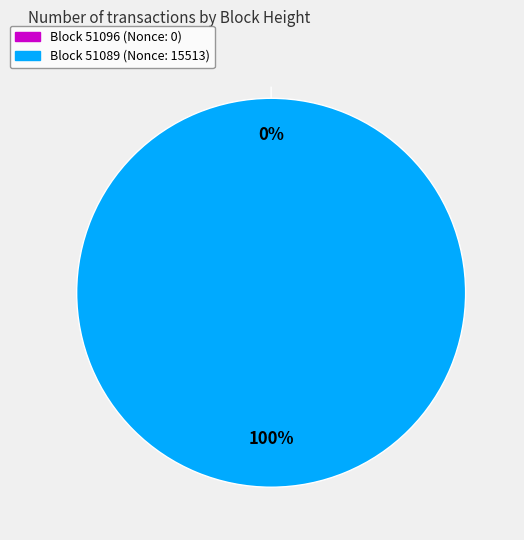

What is the smallest slice in the pie chart?

51096